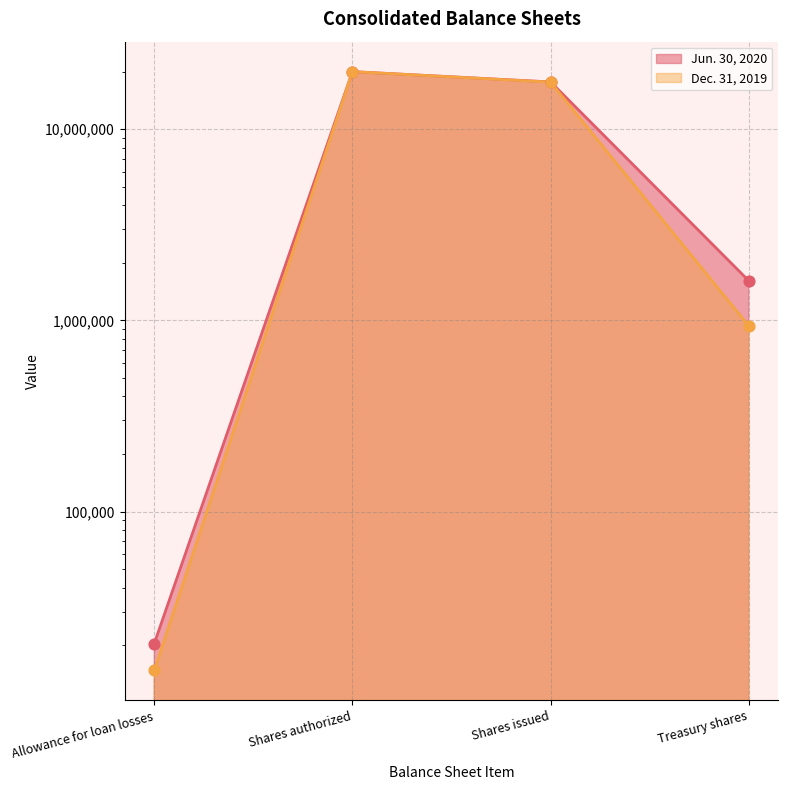

Which series has the largest total across all categories?

Jun. 30, 2020